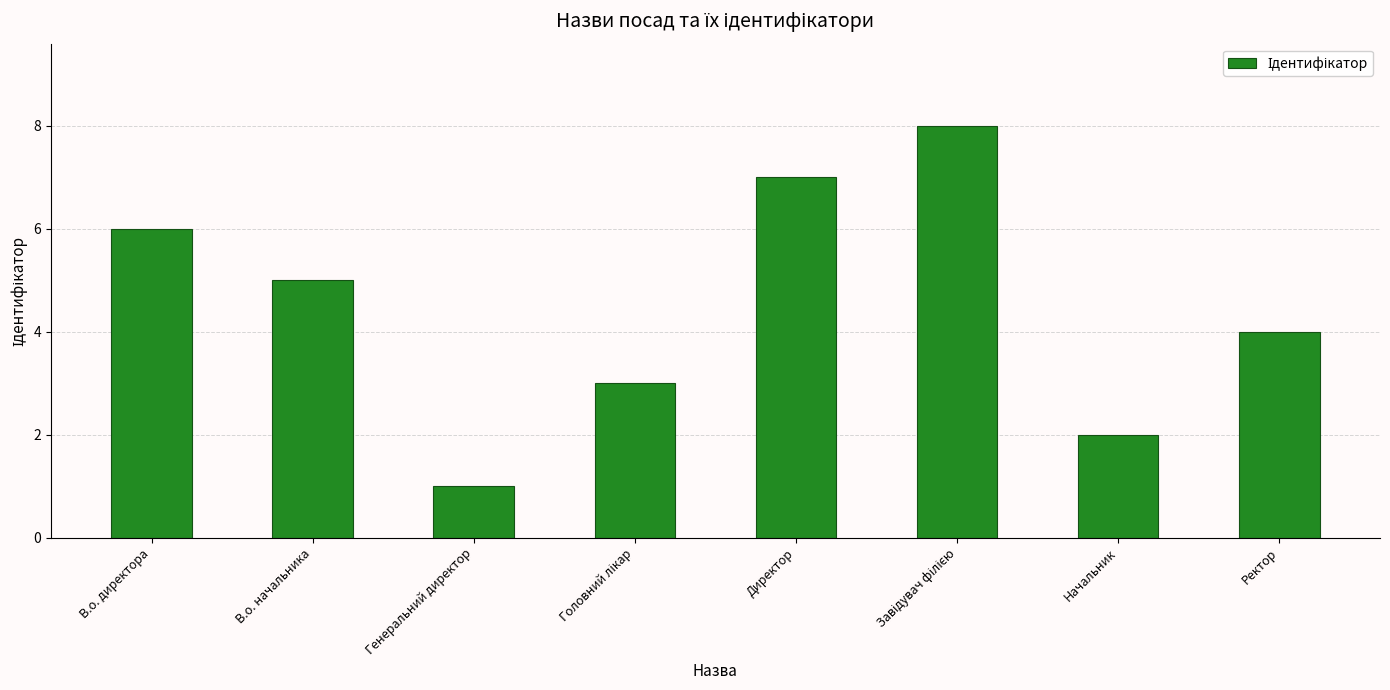

What is the change in value from Директор to Начальник?

-5